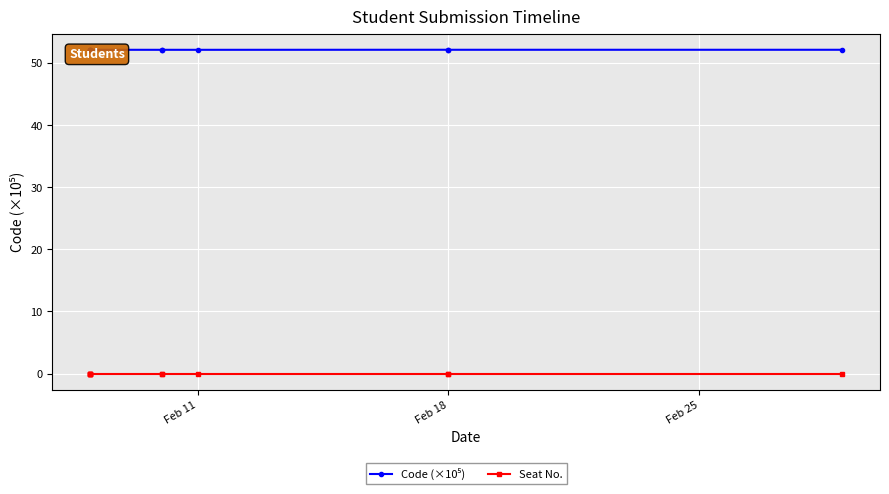

True or false: Code (×10⁵) has a value of 52.1 at Feb 11.

True